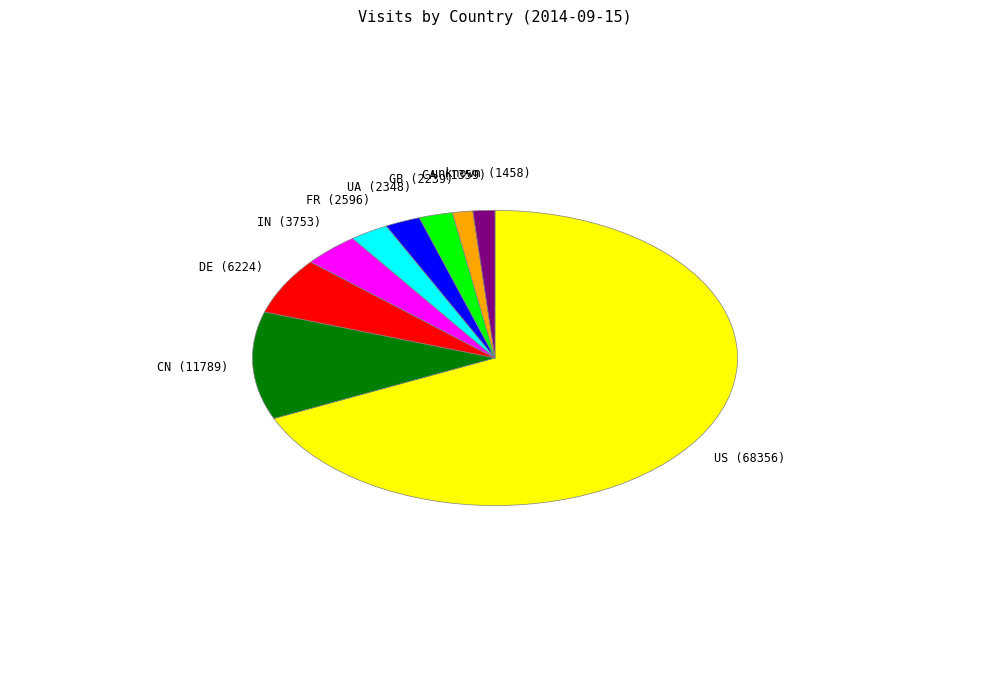

Does any single category account for the majority?

Yes